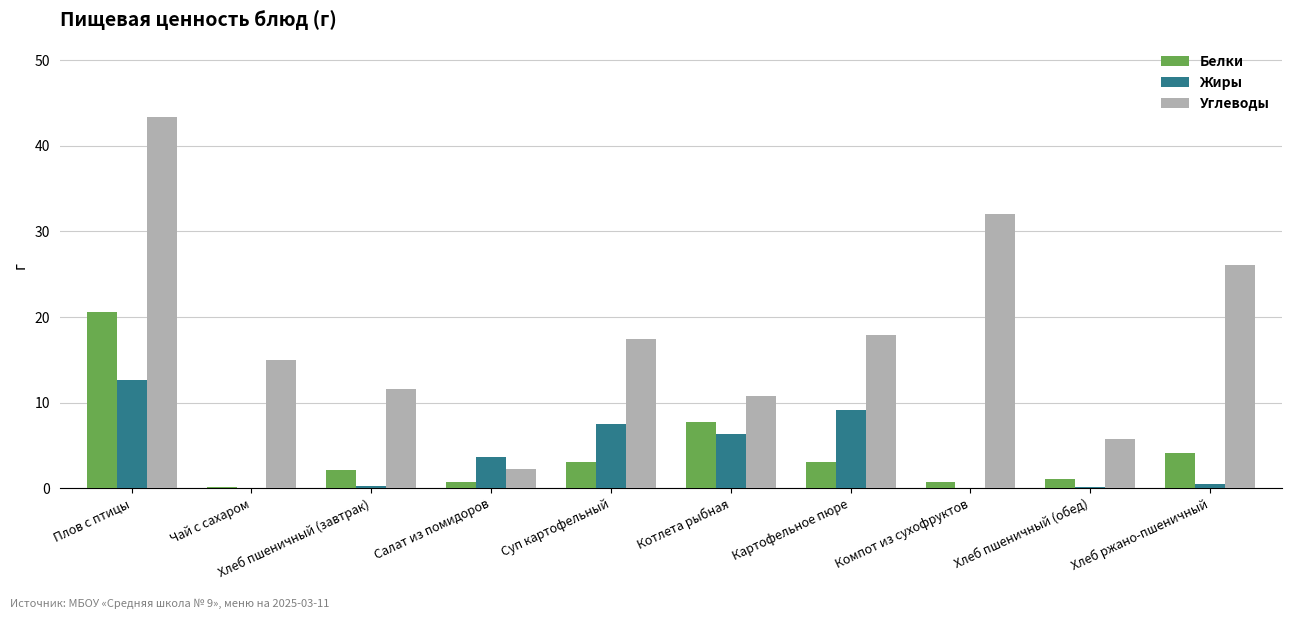

Is it true that Углеводы equals 19.5 at Хлеб пшеничный (завтрак)?

False